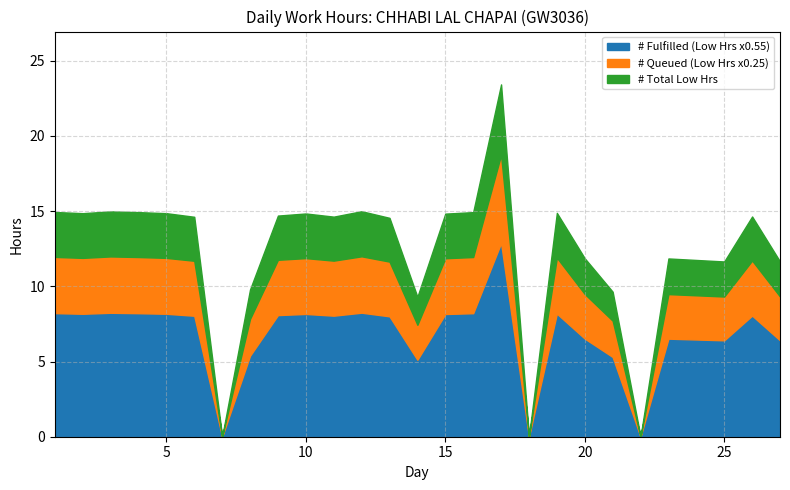

In Low Hours, how many points are lower than both neighbors (excluding endpoints)?

7